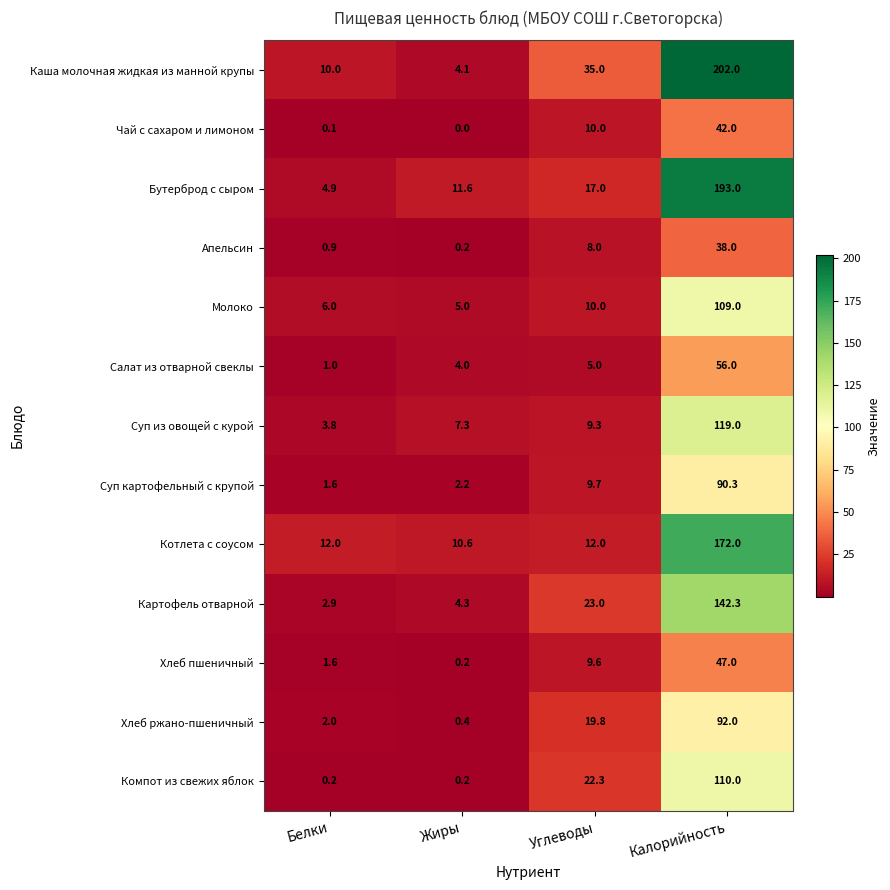

What is the sum of all Бутерброд с сыром values?

226.5